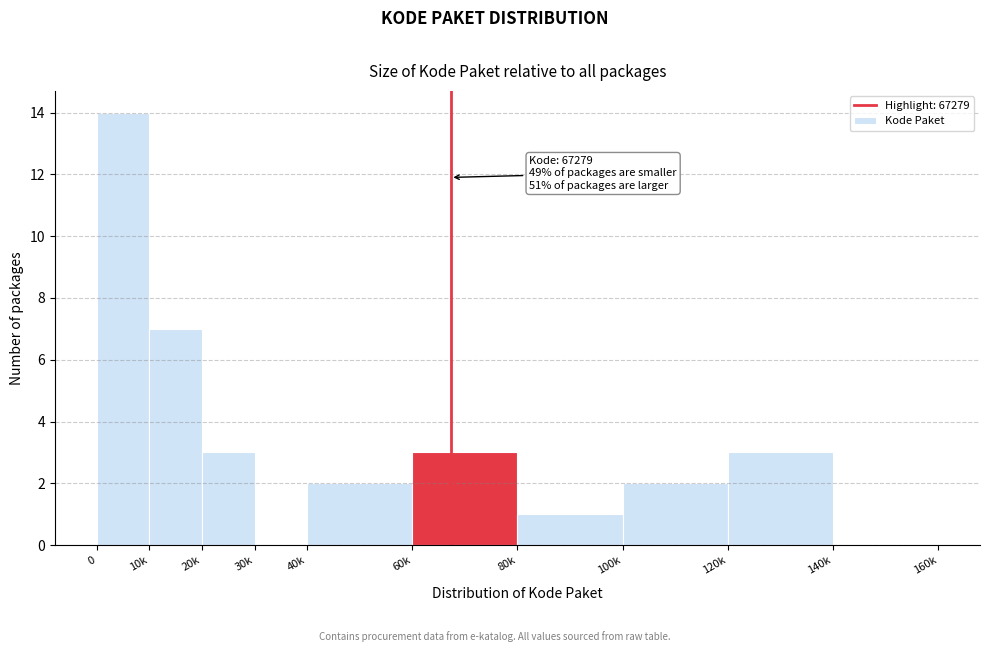

Reading left to right, extract all data points from this chart.

0=14	10k=7	20k=3	30k=0	40k=2	60k=3	80k=1	100k=2	120k=3	140k=0